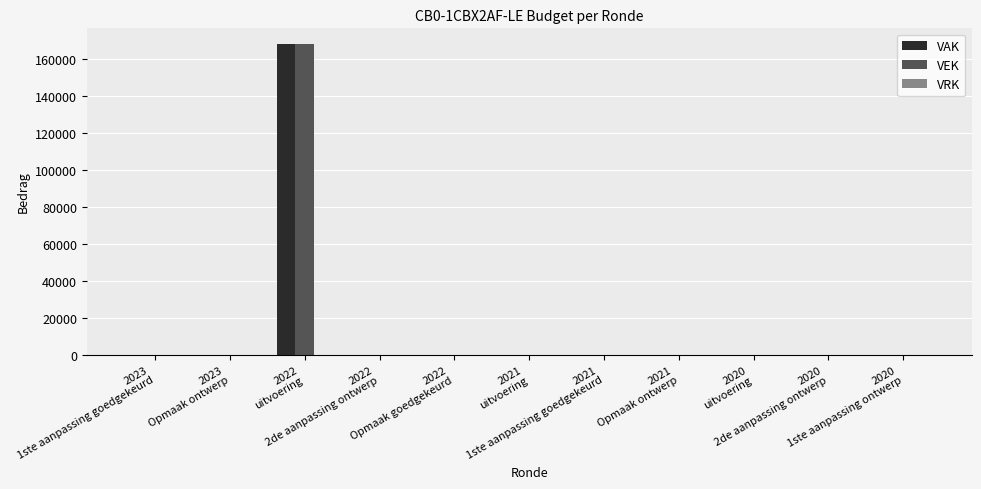

How many series are shown in this chart?

2